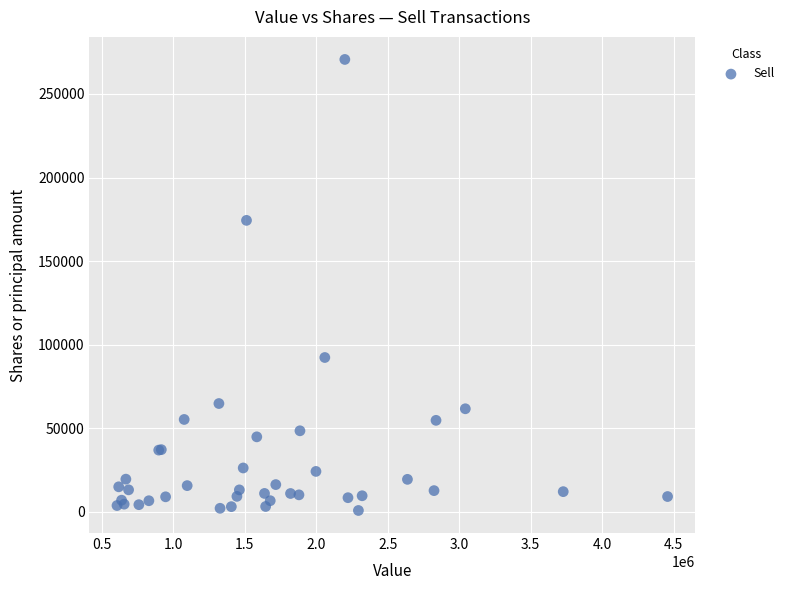

What Y value in the scatter plot is closest to 135734?

174373